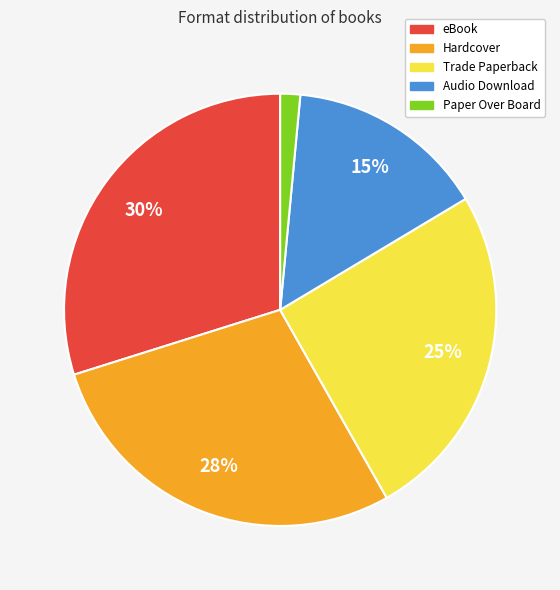

Does Audio Download account for over 50% of the chart?

No